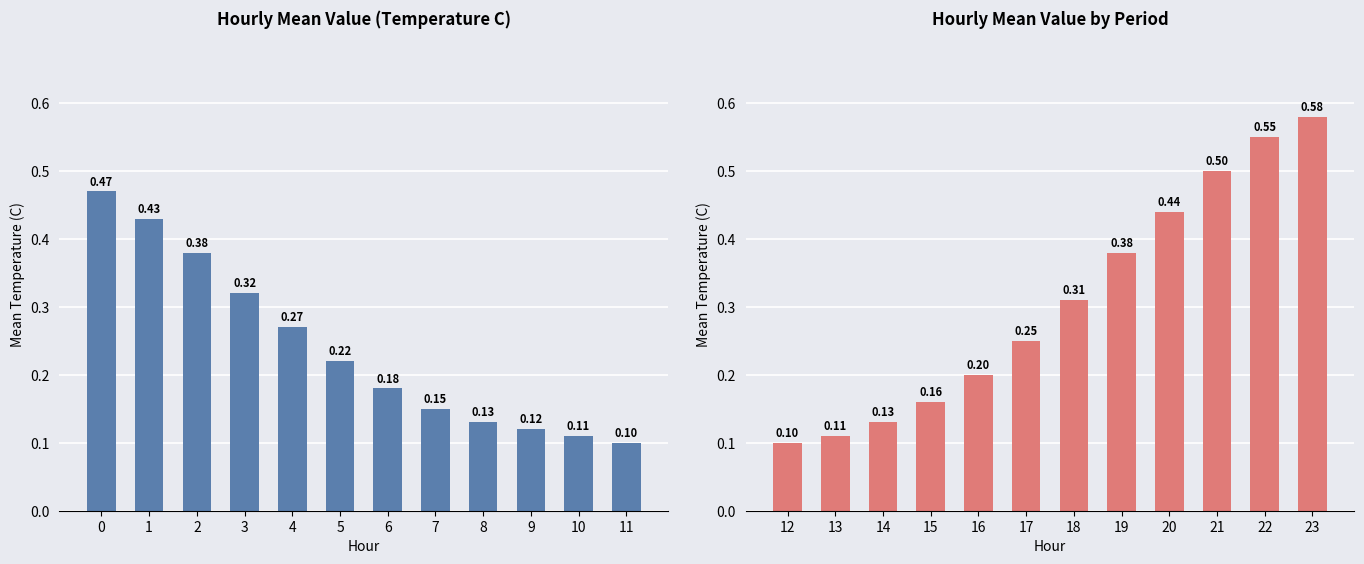

Between 8 and 9, which is larger?

8